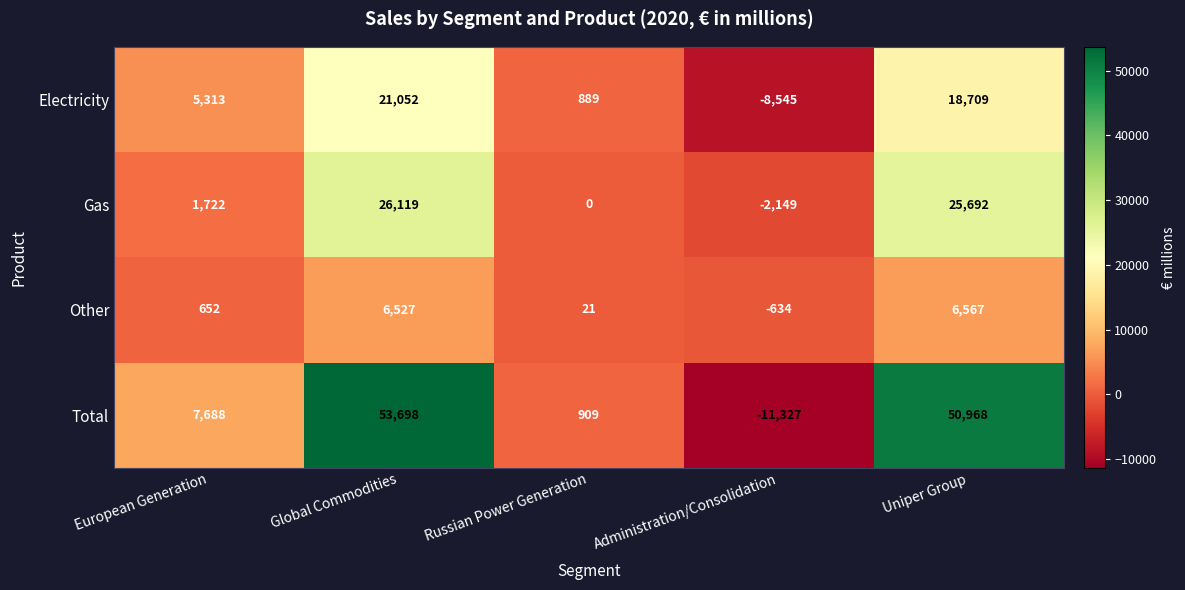

Between Global Commodities and Russian Power Generation, which series saw the biggest shift?

Total